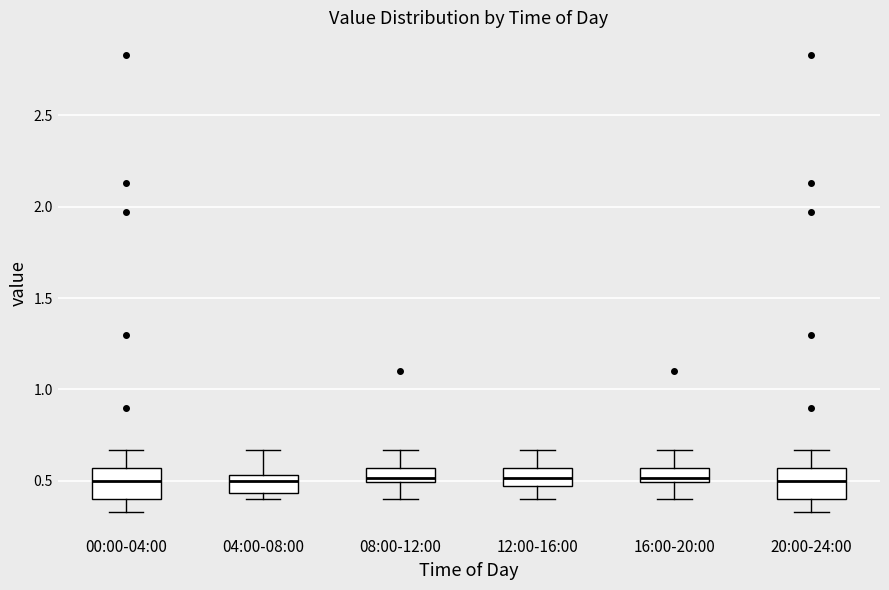

Reading left to right, transcribe this box plot: for each box, give where its median line is, the range the box spans, and where its two whiskers end, as read against the y-axis. The values are not printed on the chart, so give them approximately, as read against the axis.

00:00-04:00: median 0.50, box 0.40 to 0.55, whiskers 0.35 to 0.65
04:00-08:00: median 0.50, box 0.45 to 0.55, whiskers 0.40 to 0.65
08:00-12:00: median 0.50 (just above the box's lower edge), box 0.50 to 0.55, whiskers 0.40 to 0.65
12:00-16:00: median 0.50, box 0.45 to 0.55, whiskers 0.40 to 0.65
16:00-20:00: median 0.50 (just above the box's lower edge), box 0.50 to 0.55, whiskers 0.40 to 0.65
20:00-24:00: median 0.50, box 0.40 to 0.55, whiskers 0.35 to 0.65